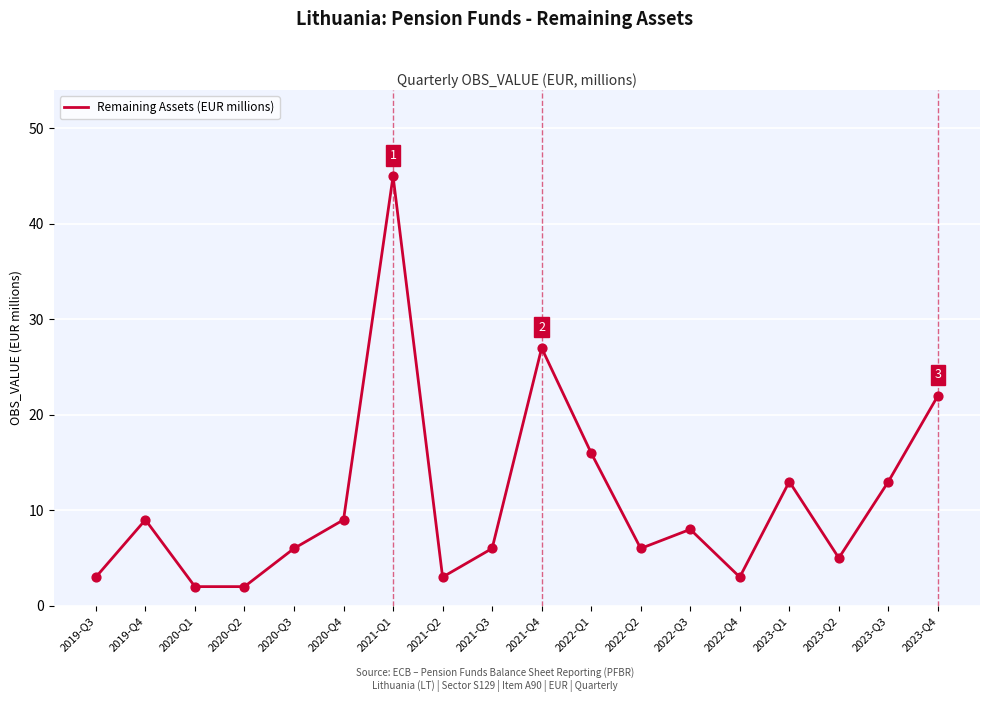

Which has a higher value, 2022-Q3 or 2020-Q1?

2022-Q3